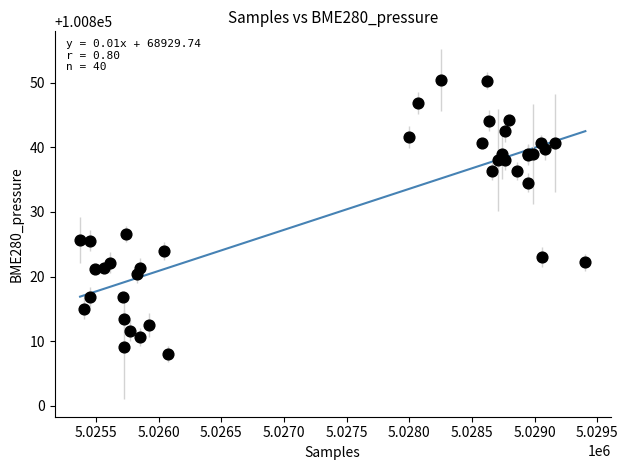

What Y value in the scatter plot is closest to 100829?

100826.5